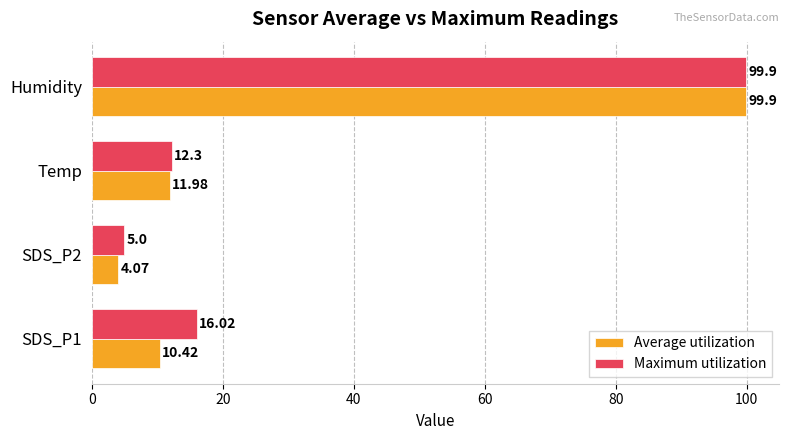

Rank the series at SDS_P2 from highest to lowest value.

Maximum utilization, Average utilization